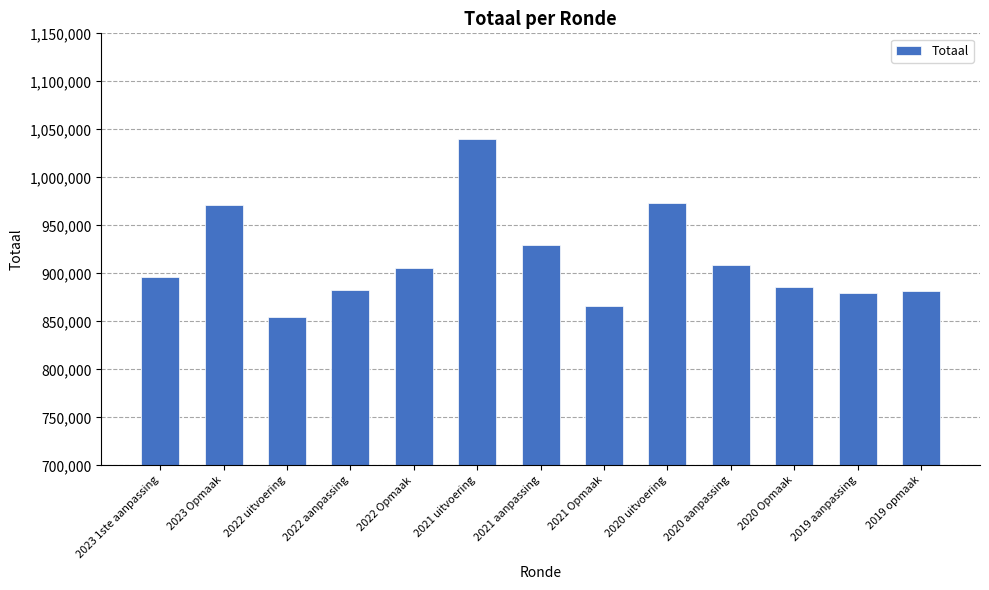

Which category has the lowest value across all series?

2022 uitvoering